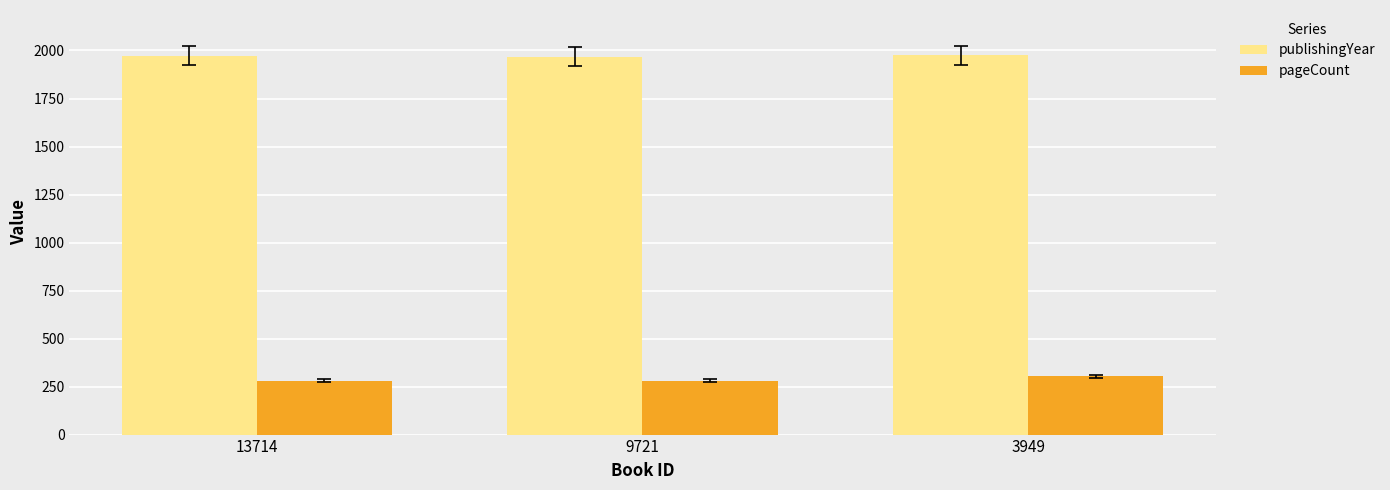

What is the difference between the highest and lowest values at 3949?

1670